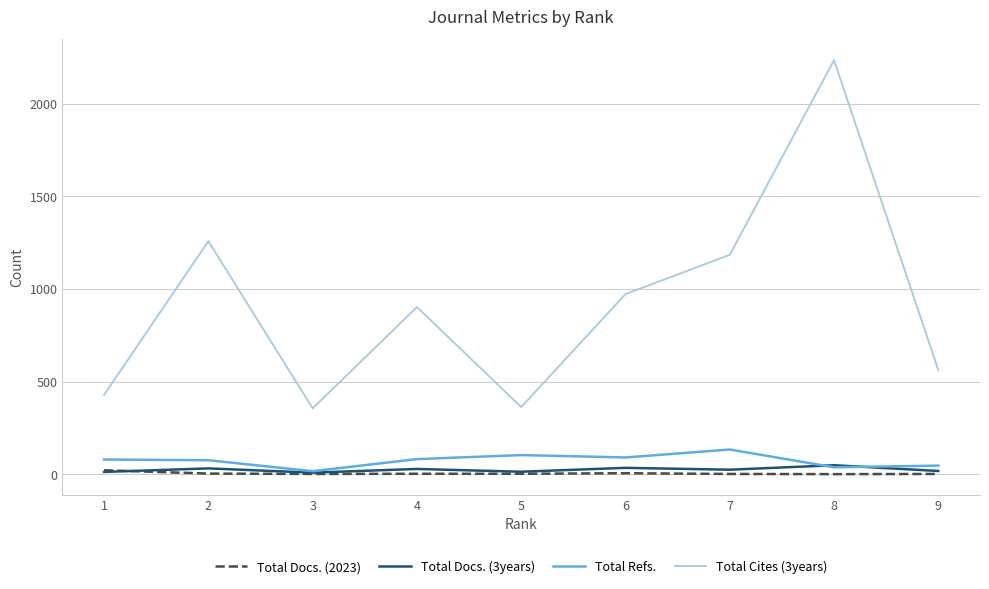

At which category is the sum across all series the highest?

8